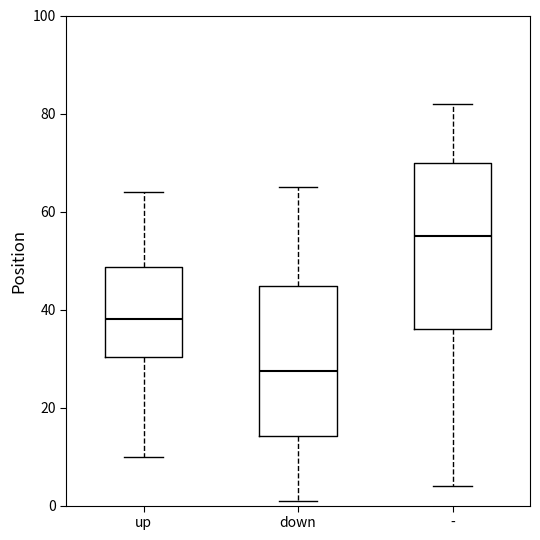

Reading left to right, transcribe this box plot: for each box, give where its median line is, the range the box spans, and where its two whiskers end, as read against the y-axis. The values are not printed on the chart, so give them approximately, as read against the axis.

up: median 38, box 30 to 48, whiskers 10 to 64
down: median 28, box 14 to 44, whiskers 2 to 66
-: median 56, box 36 to 70, whiskers 4 to 82